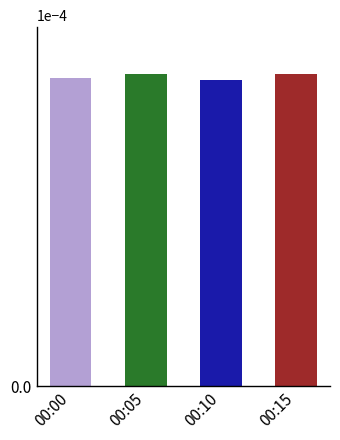

Rank the categories by value from lowest to highest.

00:10, 00:00, 00:15, 00:05